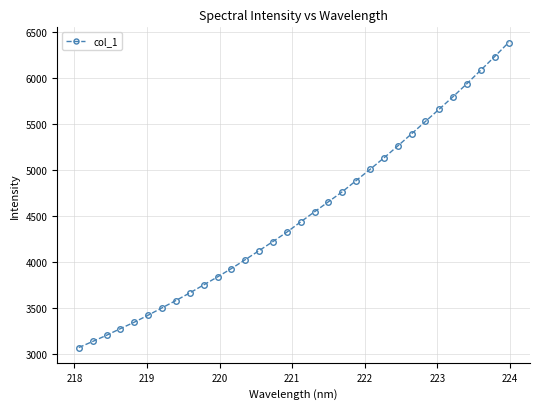

Does the chart have visible grid lines?

Yes